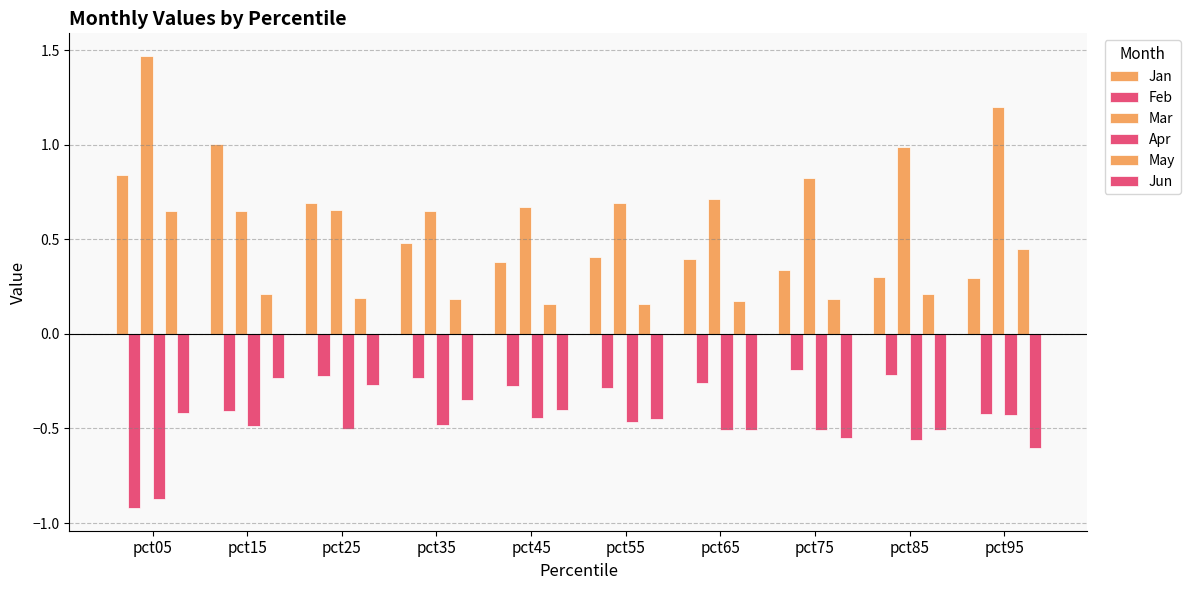

How many bars are there in total?

60